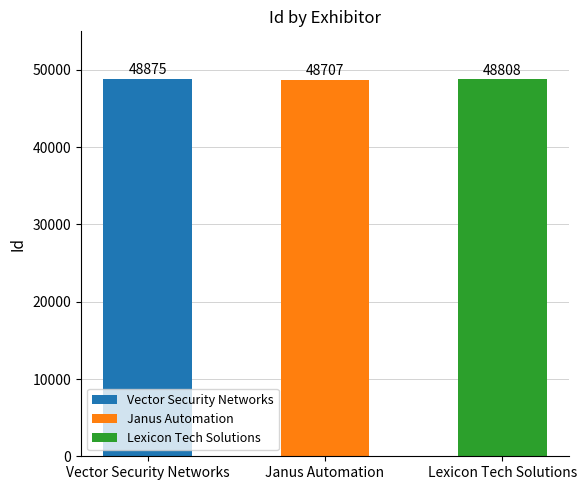

What is the change in value from Janus Automation to Lexicon Tech Solutions?

+101